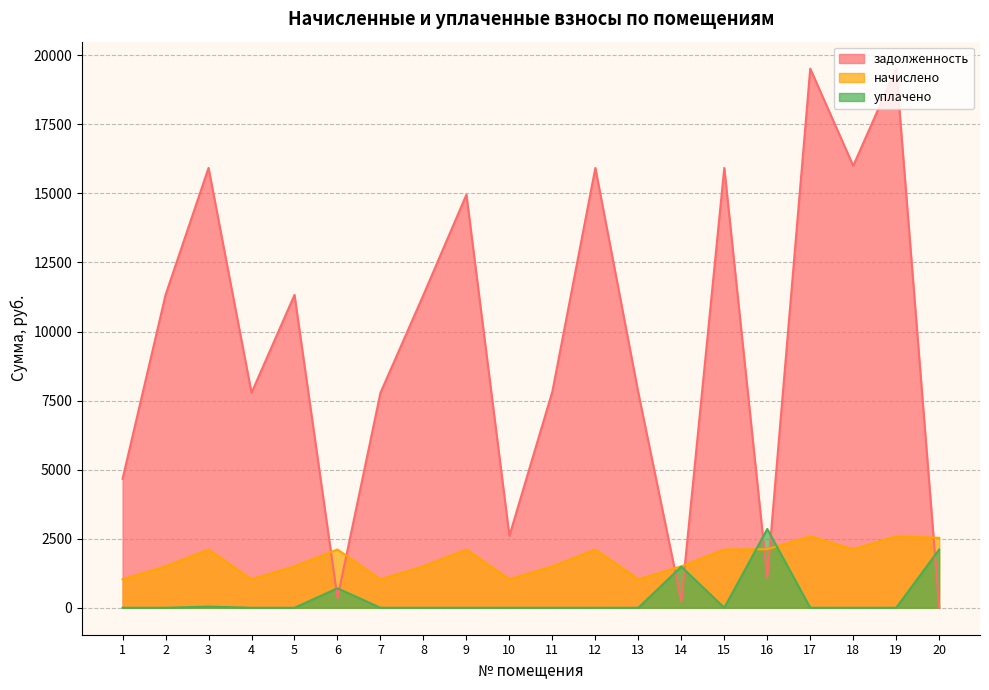

List the series in order of their overall mean, highest first.

задолженность, начислено, уплачено